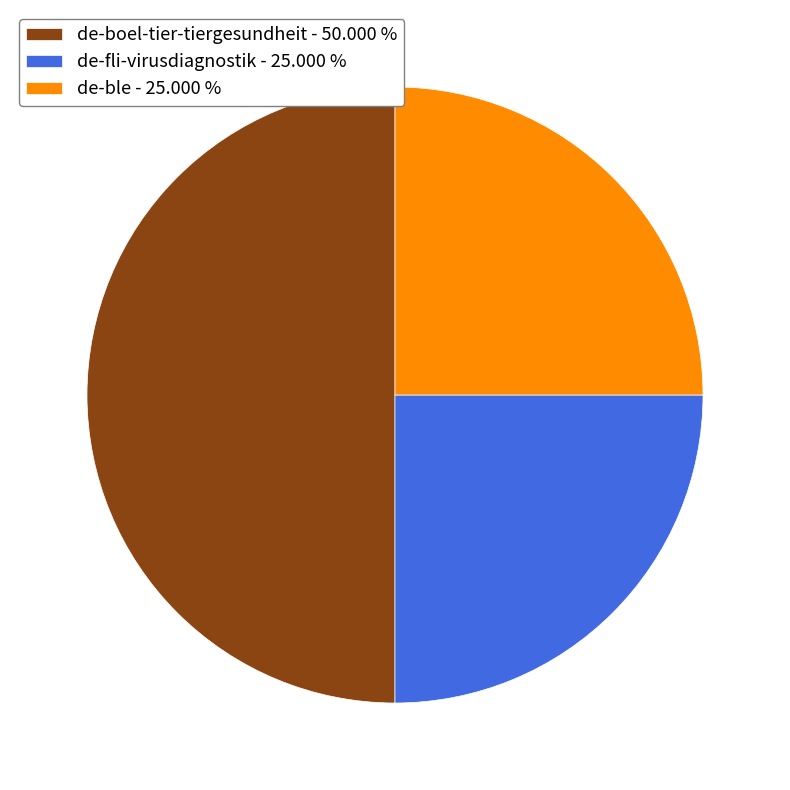

Count the number of slices in the pie.

3